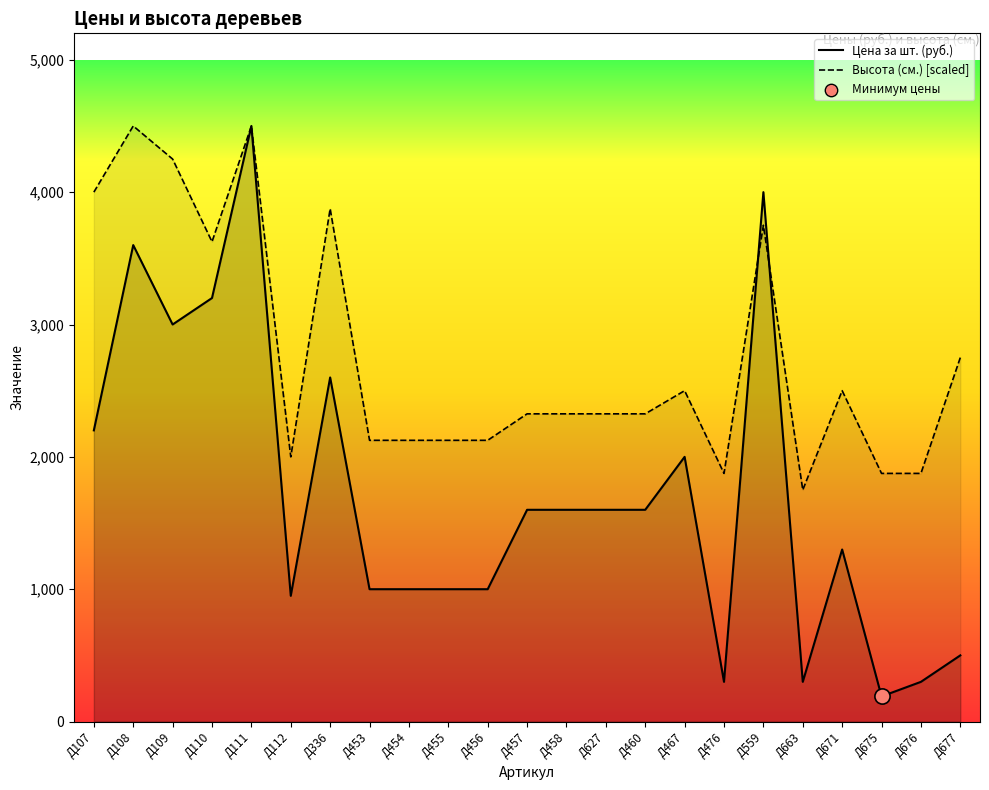

At which category is the sum across all series the highest?

Д111